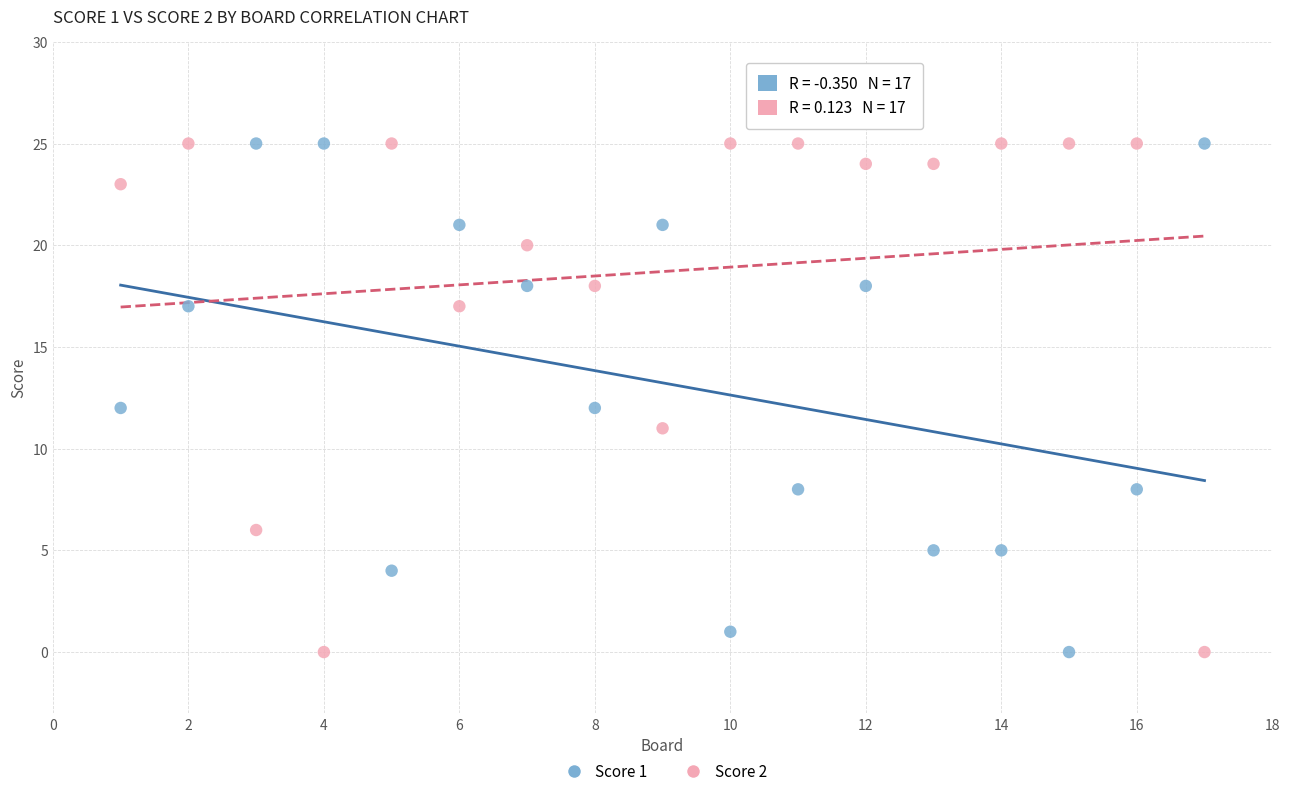

Across all data points, what is the range of X values (max minus min)?

16